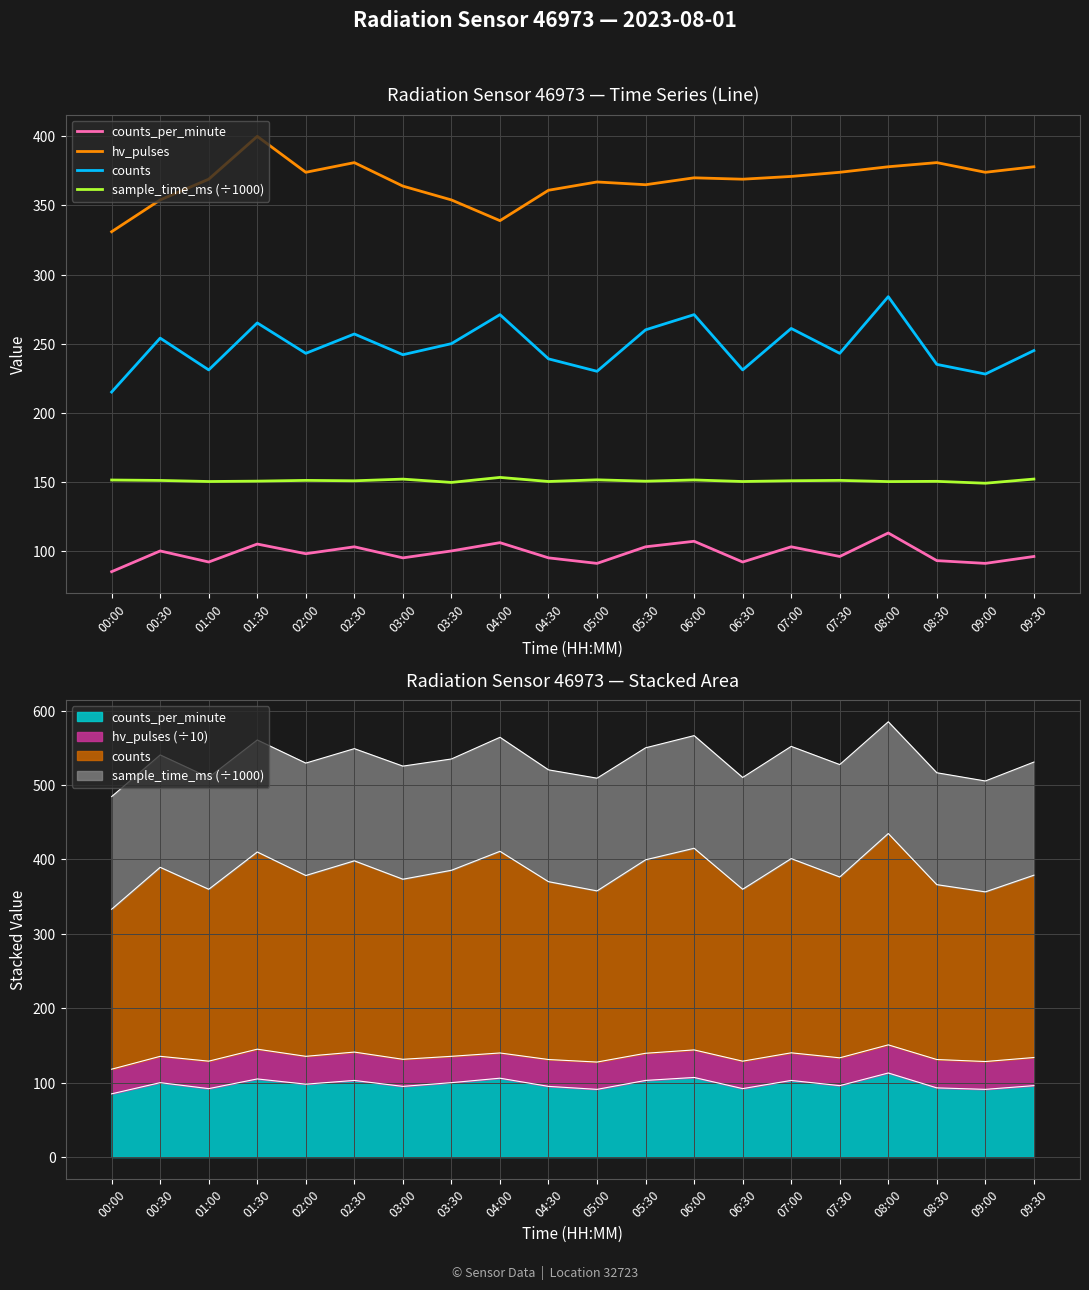

True or false: counts_per_minute has a value of 53.9 at 06:30.

False